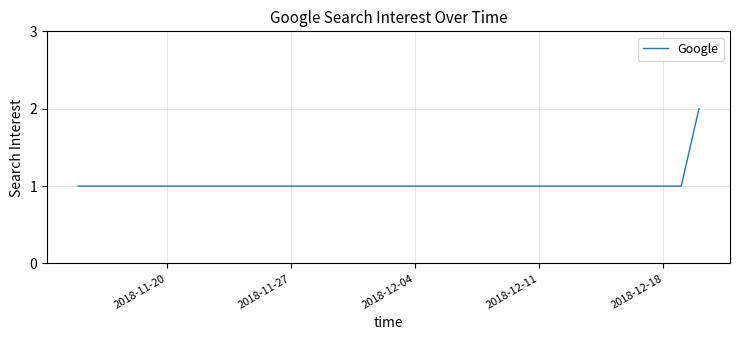

Reading left to right, extract all data points from this chart.

1	1	1	1	1	1	1	1	2